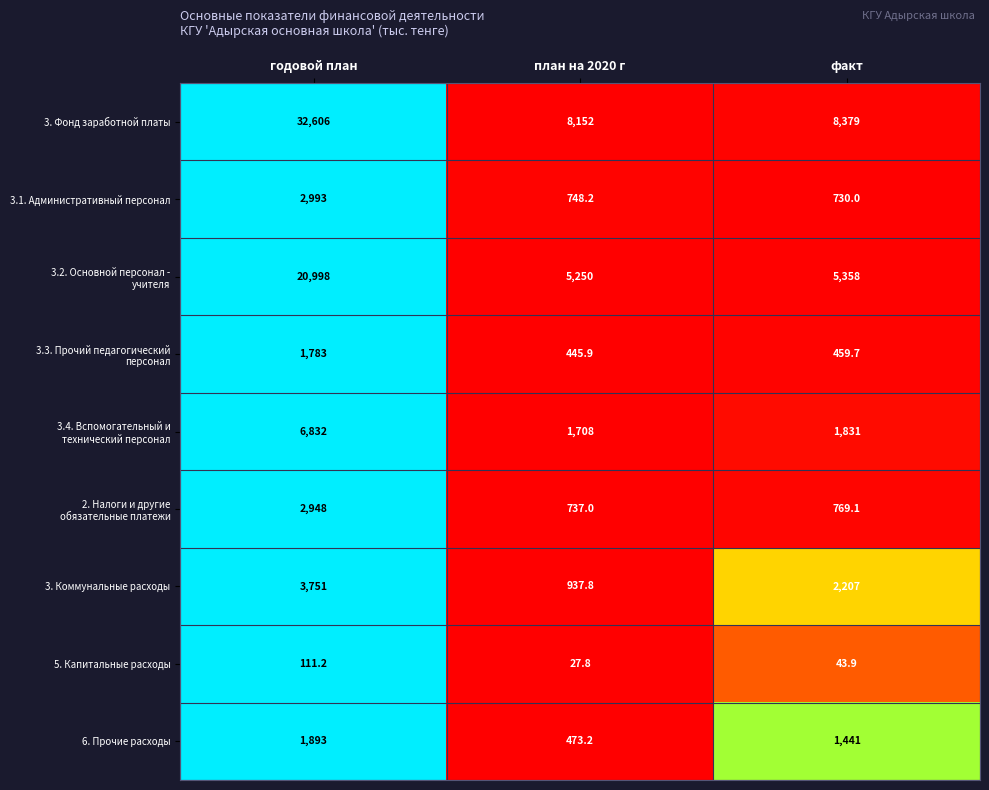

Which label corresponds to the smallest value in the chart?

план на 2020 г